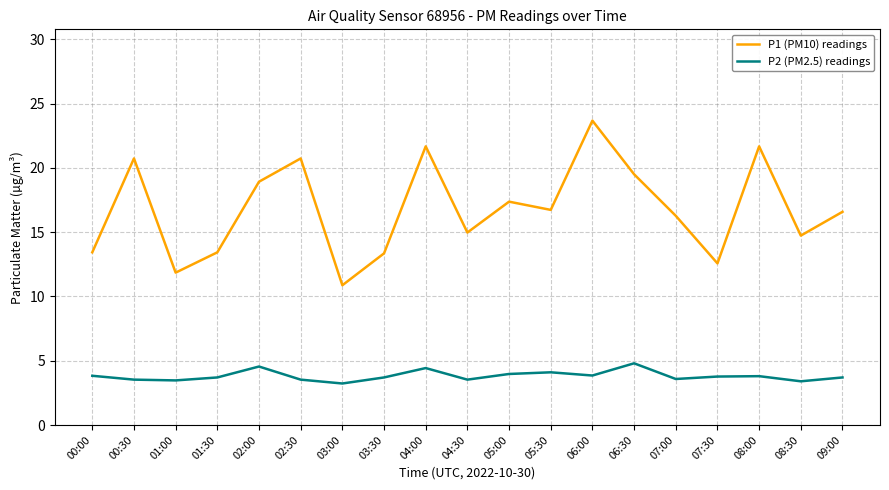

What is the spread (max minus min) of values at 01:00?

8.4